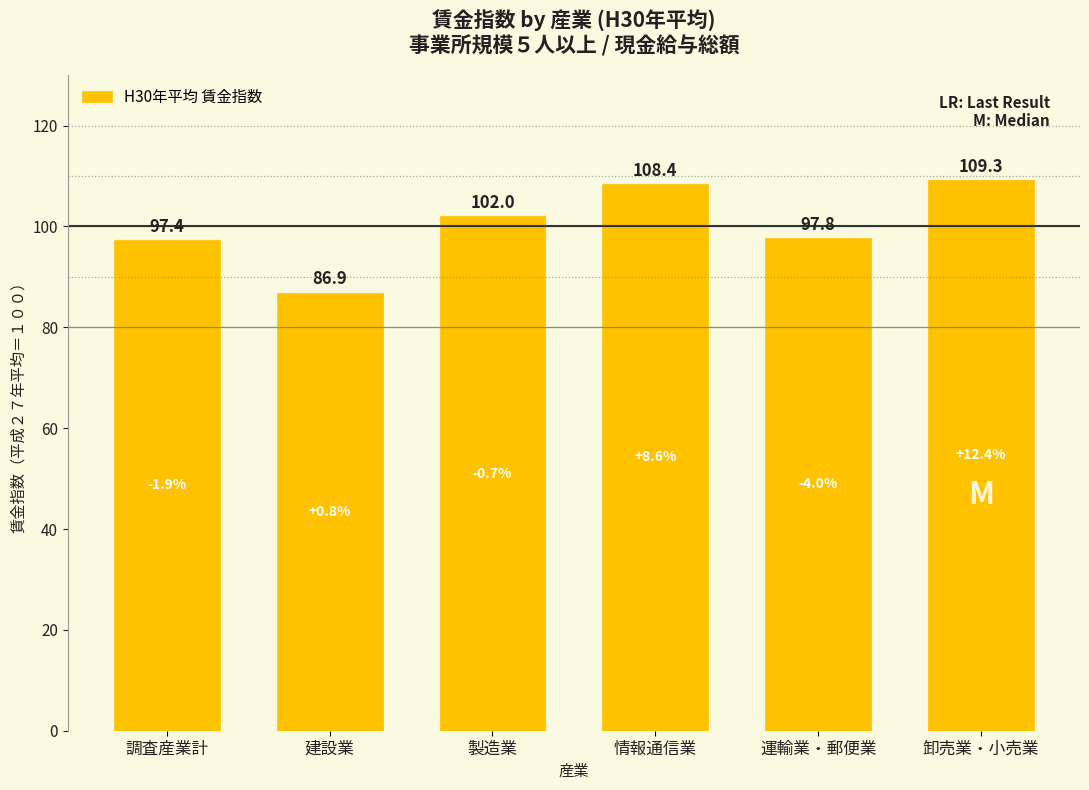

Does the chart contain any negative values?

No